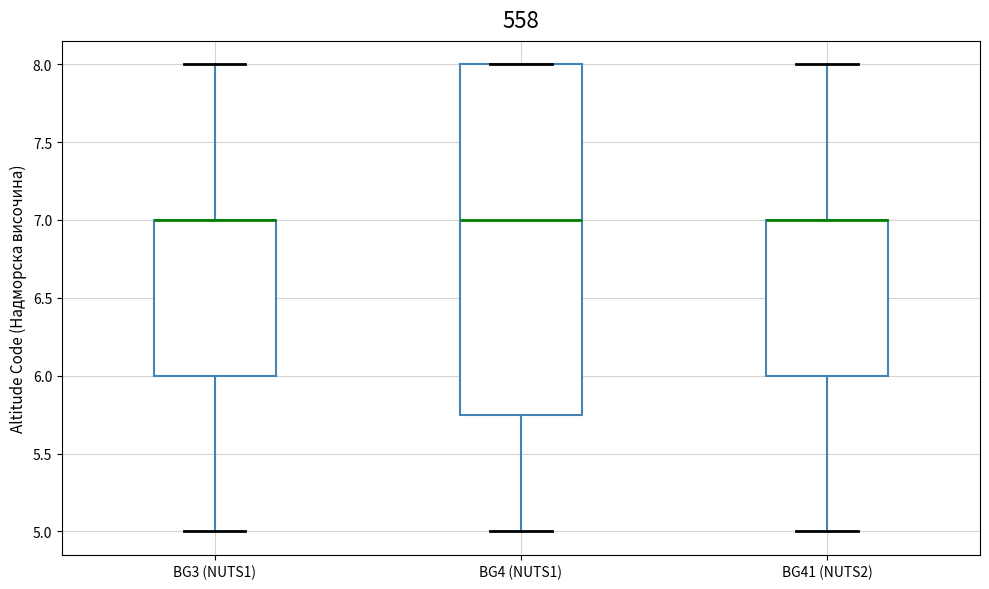

Reading left to right, read every box against the y-axis: the position of its median line, the range the box covers, and the ends of its whiskers. The values are not printed on the chart, so give them approximately, as read against the axis.

BG3 (NUTS1): median 7.00 (drawn on the box's upper edge), box 6.00 to 7.00, whiskers 5.00 to 8.00
BG4 (NUTS1): median 7.00, box 5.75 to 8.00, whiskers 5.00 to 8.00
BG41 (NUTS2): median 7.00 (drawn on the box's upper edge), box 6.00 to 7.00, whiskers 5.00 to 8.00